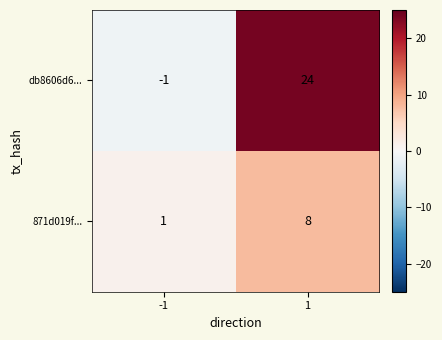

The value of db8606d6... at -1 is -1. True or false?

True